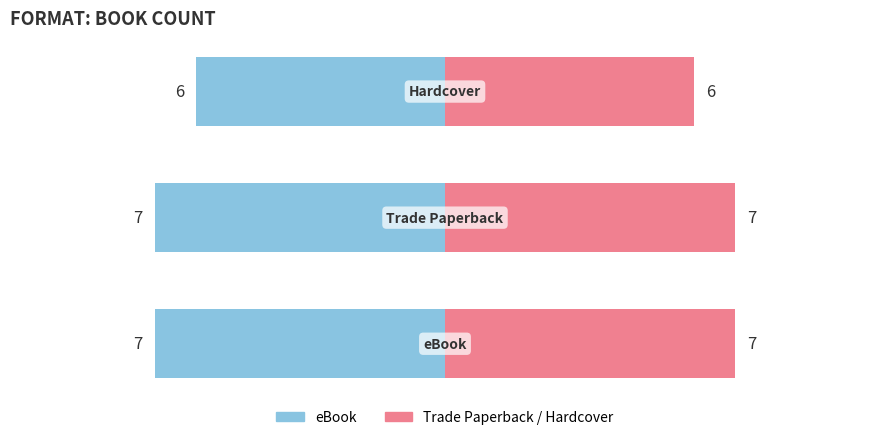

Reading left to right, what are all the values shown in this chart?

eBook: -7	-7	-6
Trade Paperback / Hardcover: 7	7	6